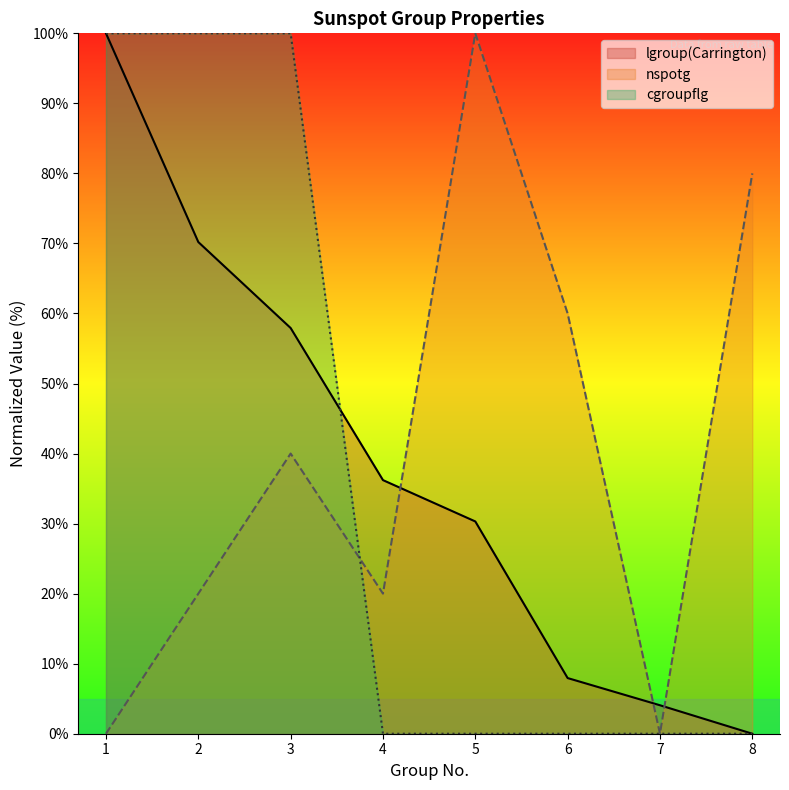

What is the maximum value shown in the chart?

100.0